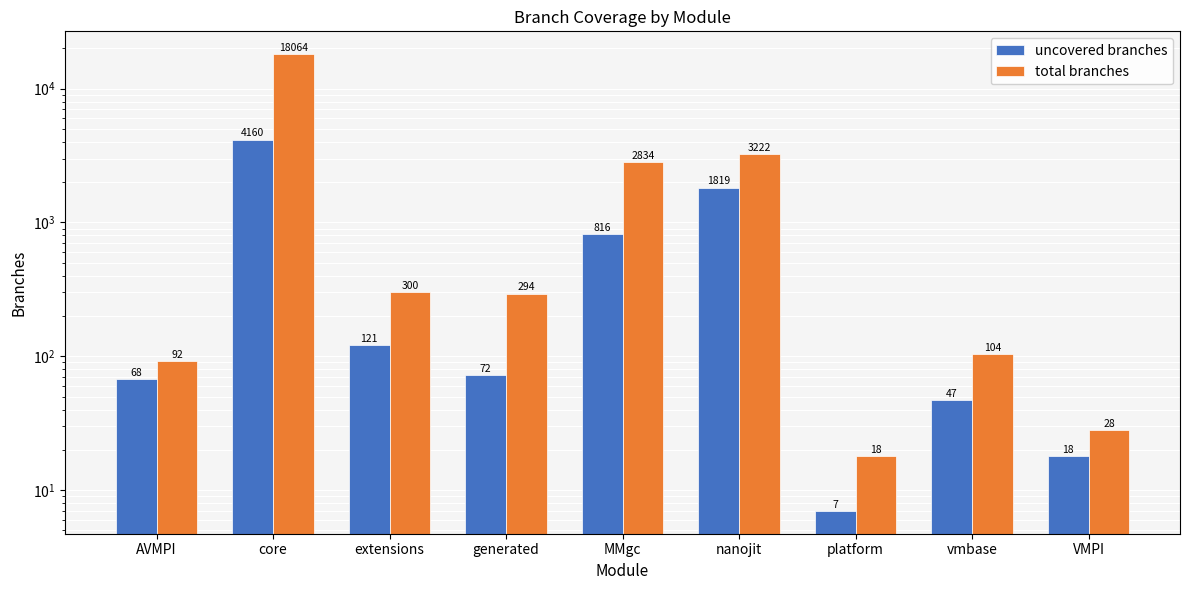

What is the label of the 4th bar from the left?

generated